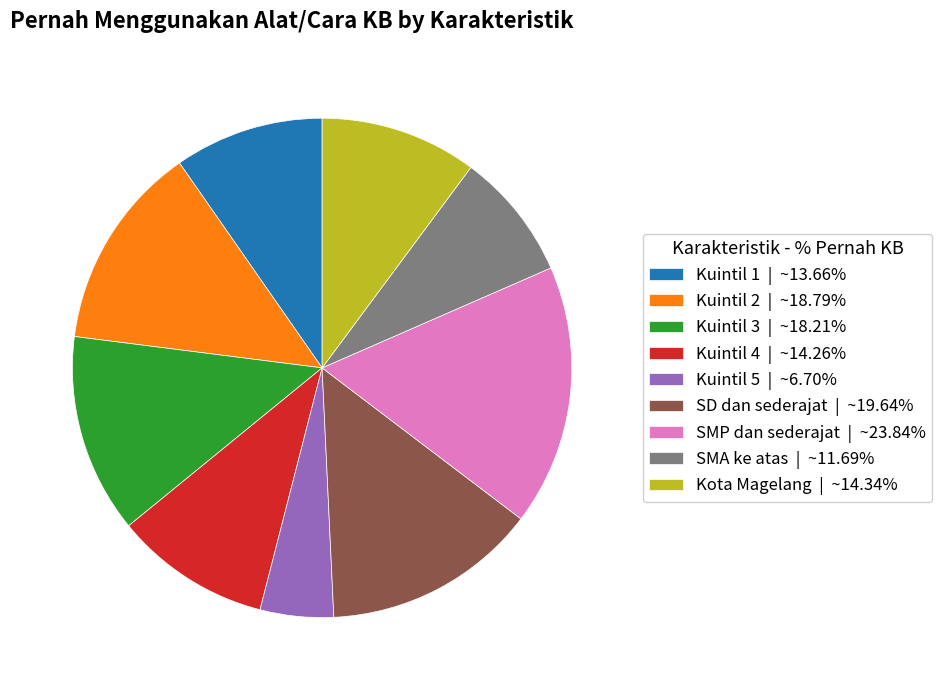

How many segments does this pie chart have?

9